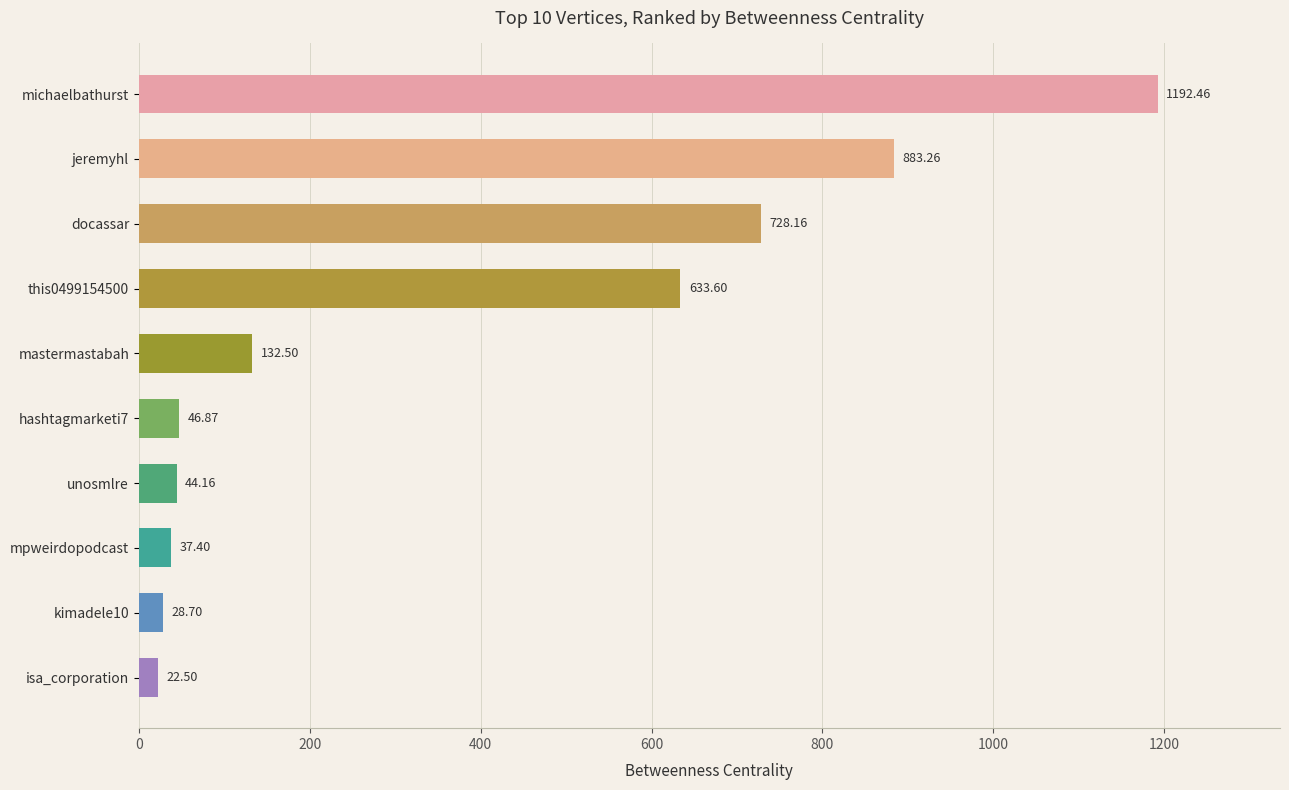

Rank the categories by value from highest to lowest.

michaelbathurst, jeremyhl, docassar, this0499154500, mastermastabah, hashtagmarketi7, unosmlre, mpweirdopodcast, kimadele10, isa_corporation